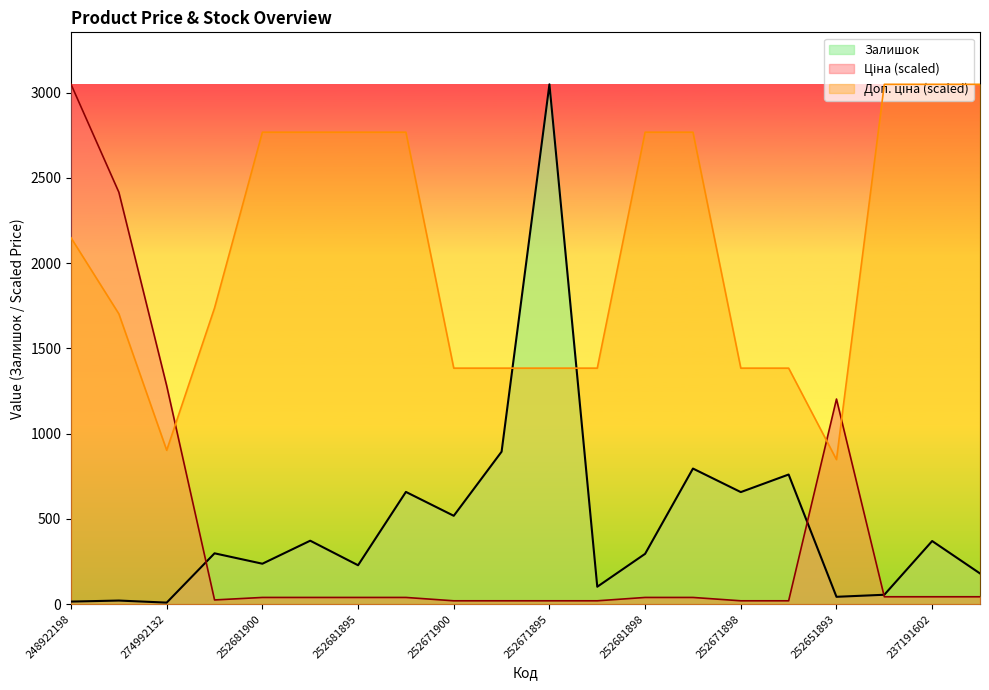

What is the sum of the Доп. ціна values at 259281863 and 248922198?

3884.9